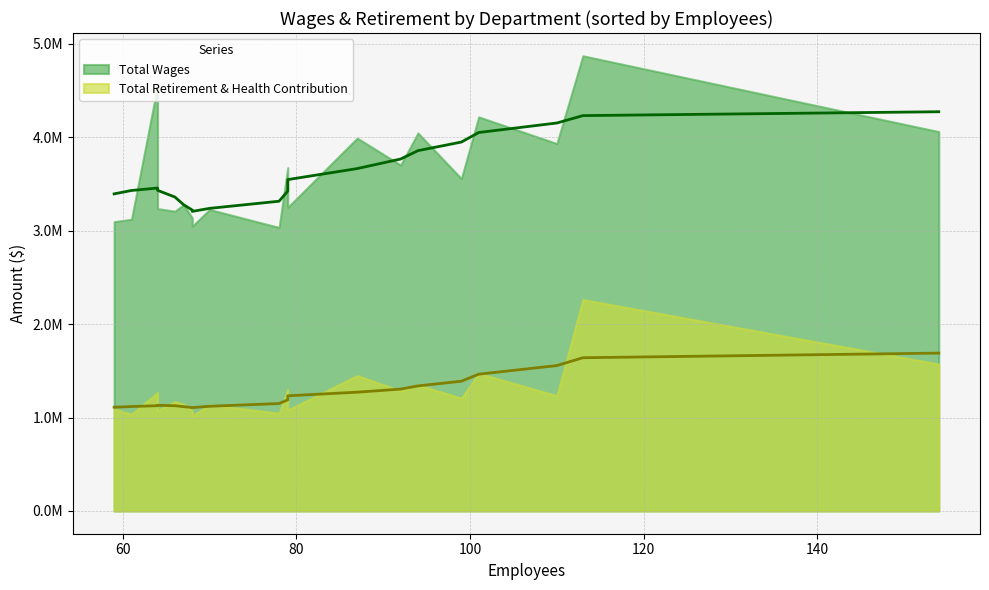

What is the maximum value for Total Retirement & Health Contribution?

2262745